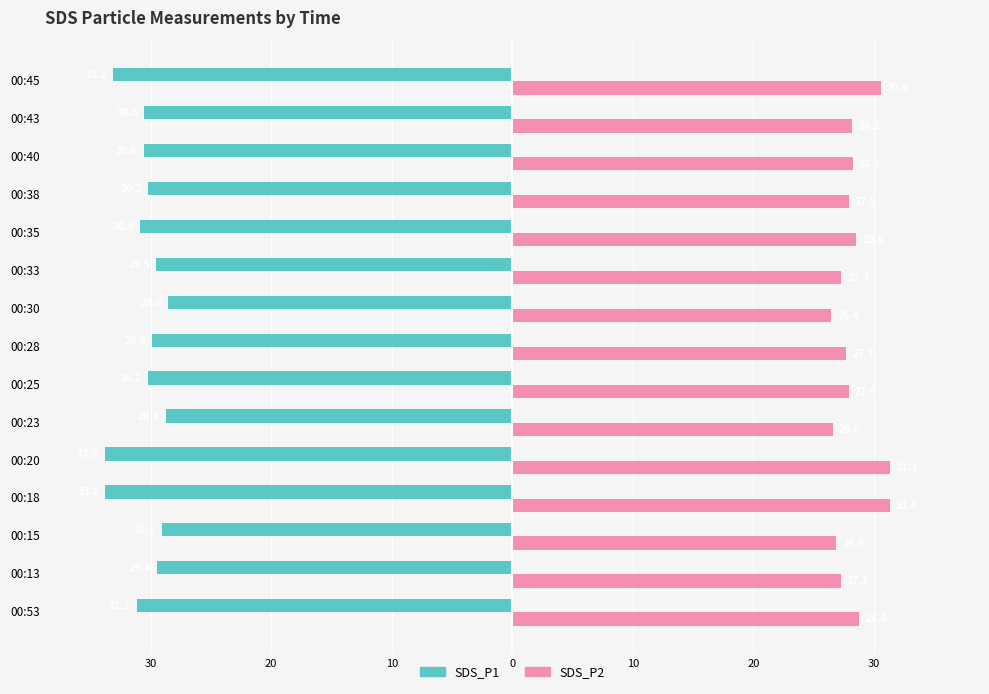

What are all the series names shown in the legend?

SDS_P1, SDS_P2